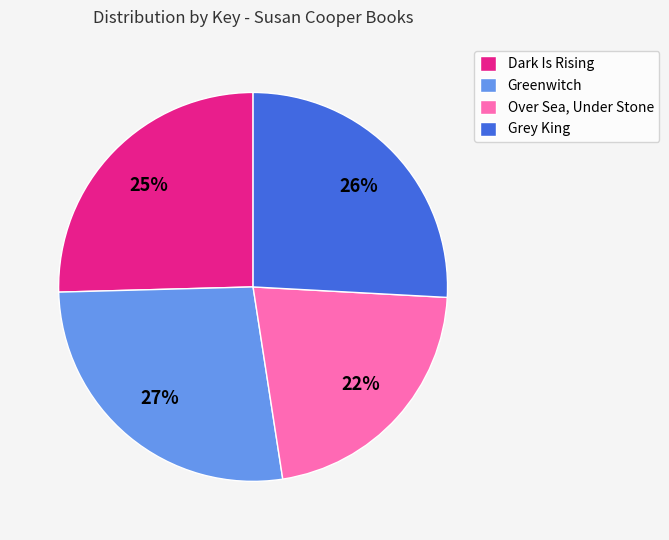

What percentage is the Greenwitch slice, to the nearest percent?

27%